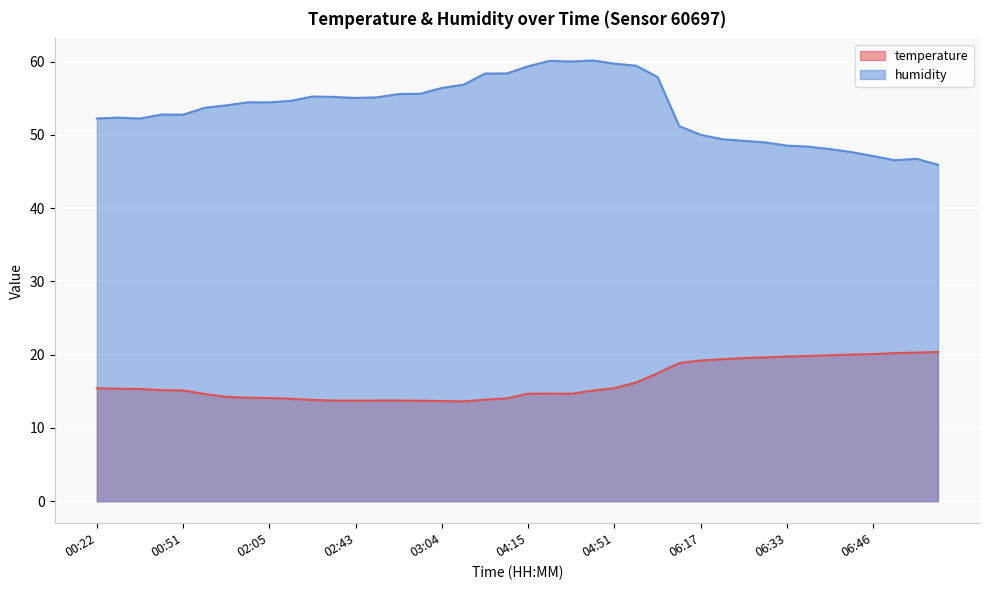

What position from the left is 06:24?

30